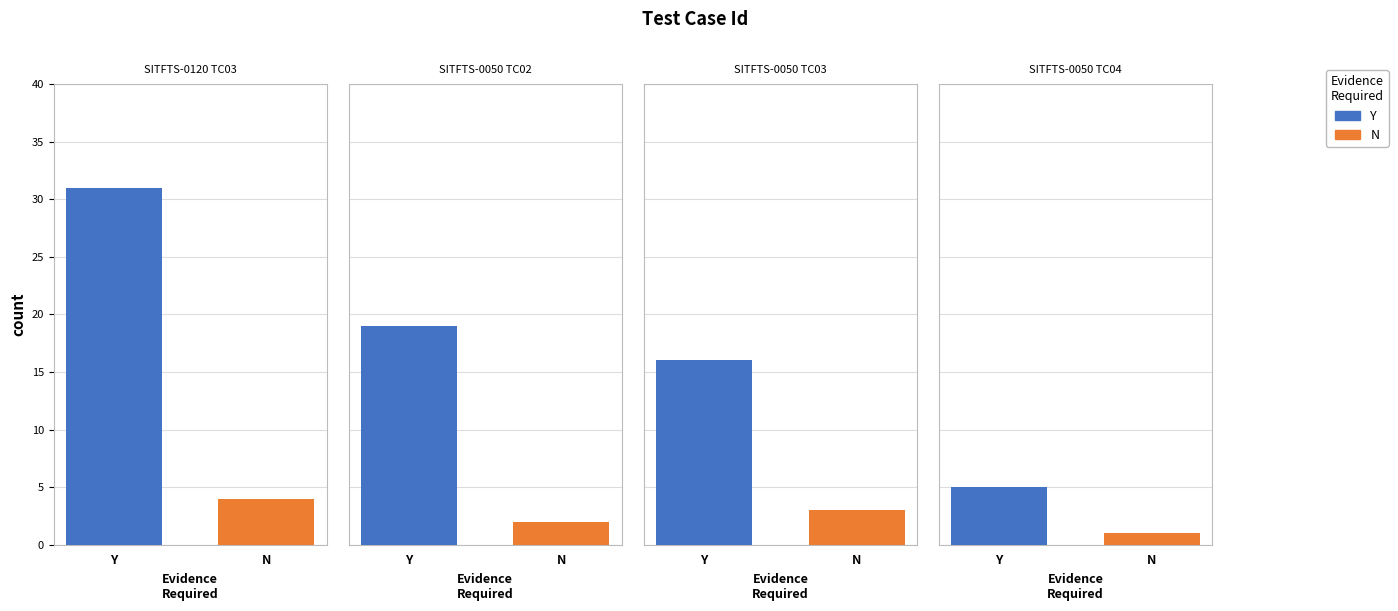

What is the average value of the Y series?

18